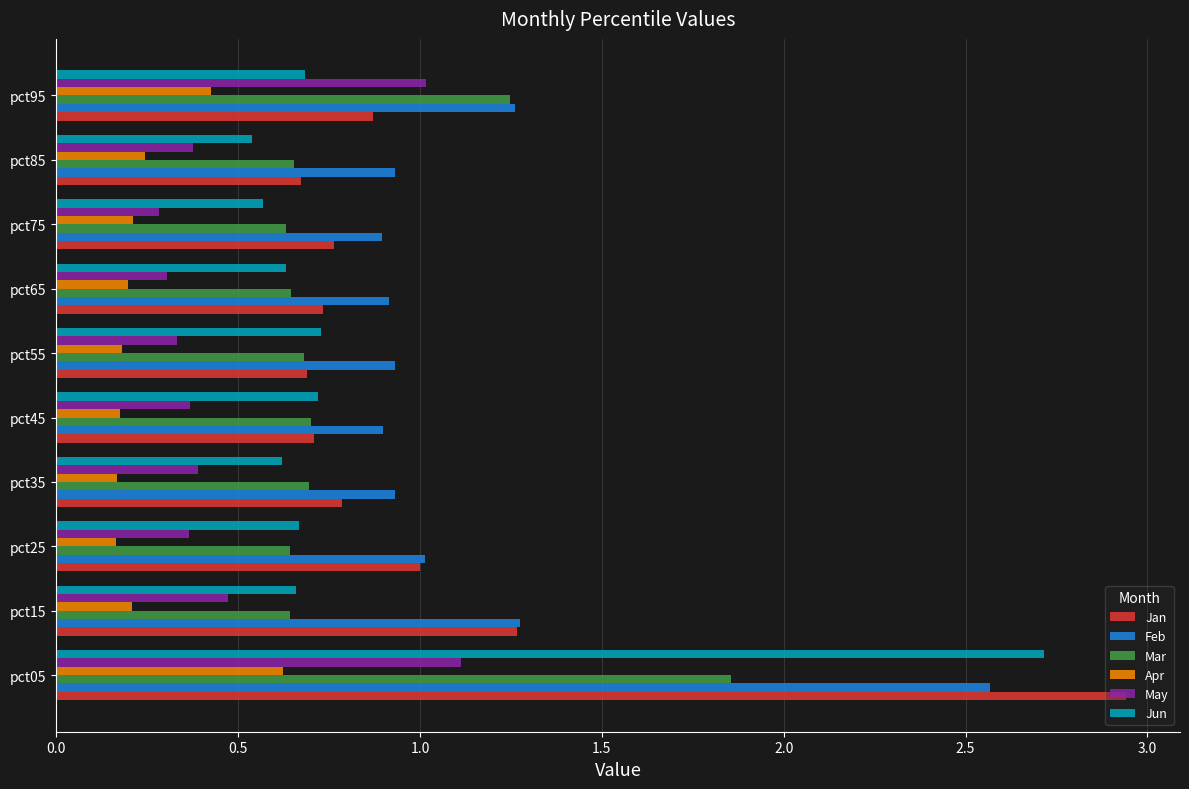

List the series in order of their peak value, highest first.

Jan, Jun, Feb, Mar, May, Apr